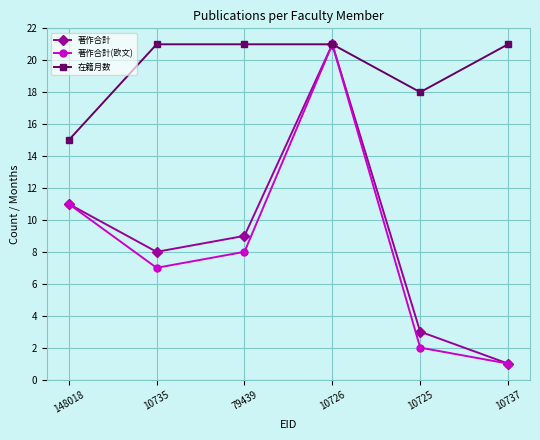

How many categories are shown in the chart?

6